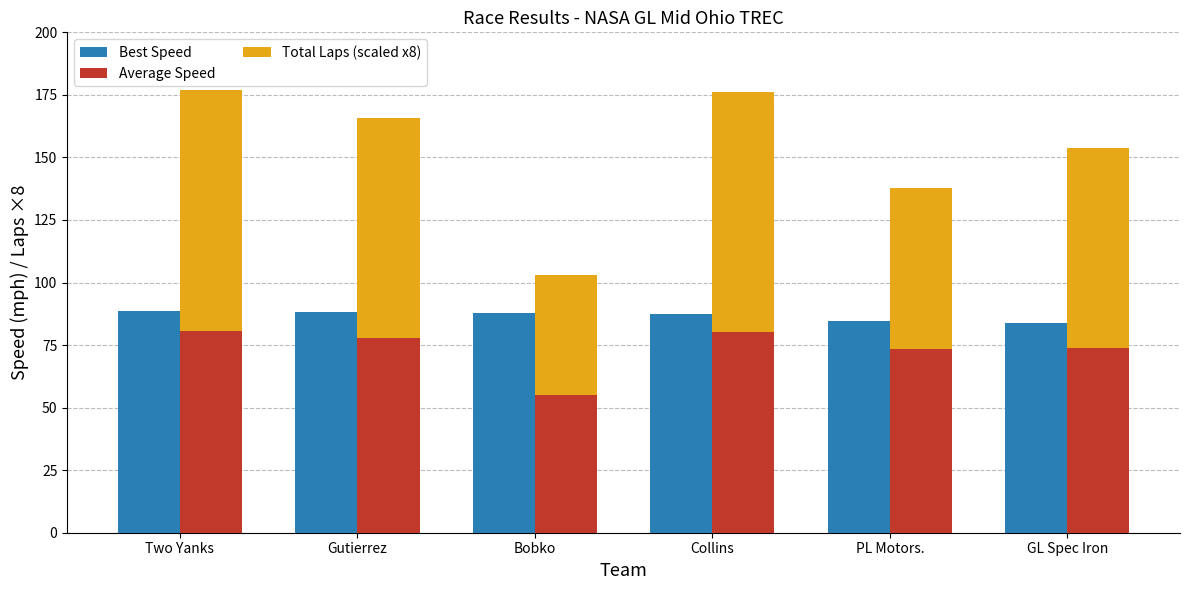

Is it true that Total Laps (scaled x8) equals 48.0 at Bobko?

True